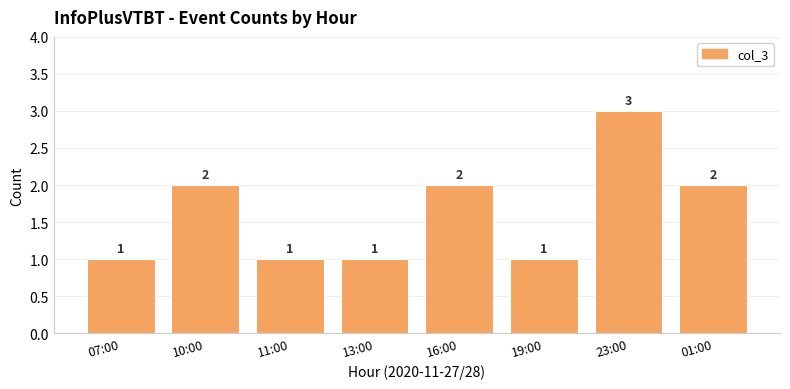

The chart shows a value of 2 at 19:00. True or false?

False